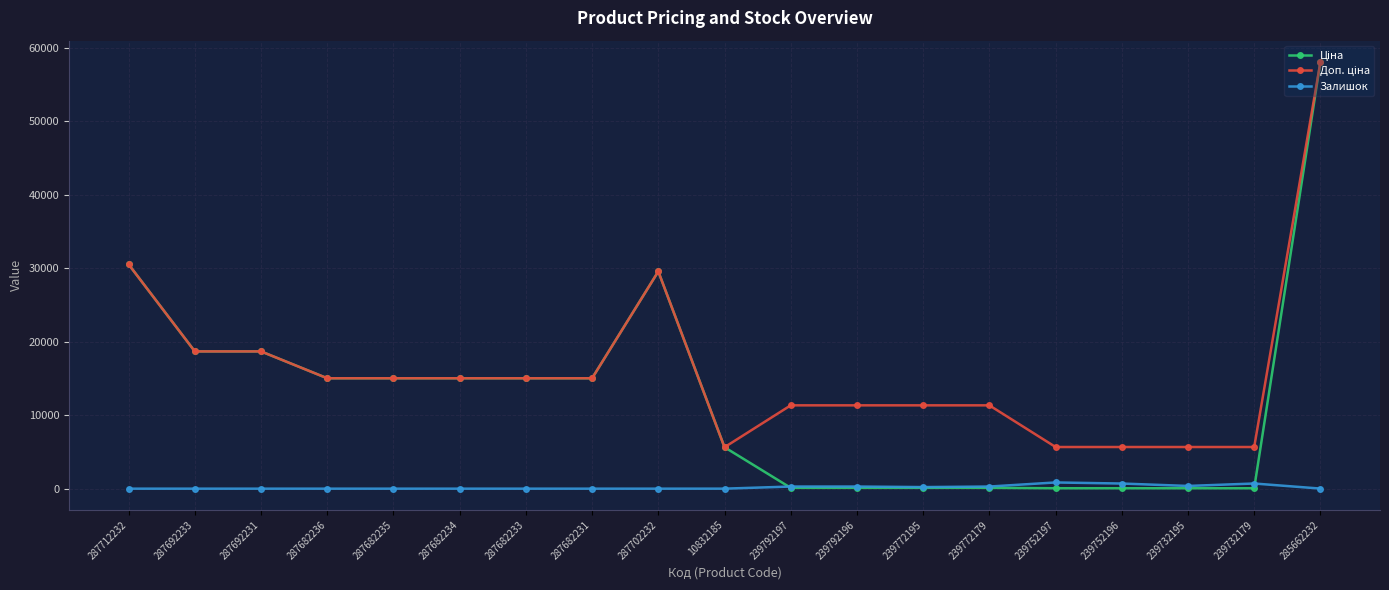

What is the difference between the highest and lowest values at 287692233?

18671.5